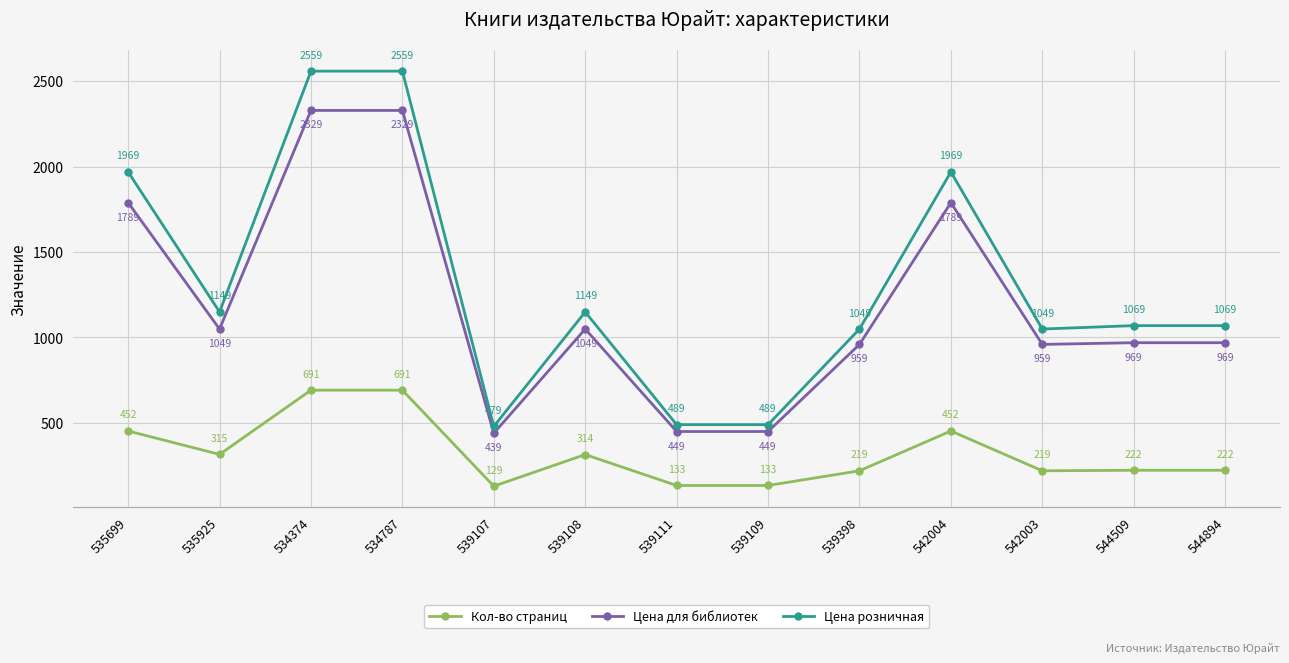

True or false: Цена для библиотек has more than 0 points higher than both neighbors.

True